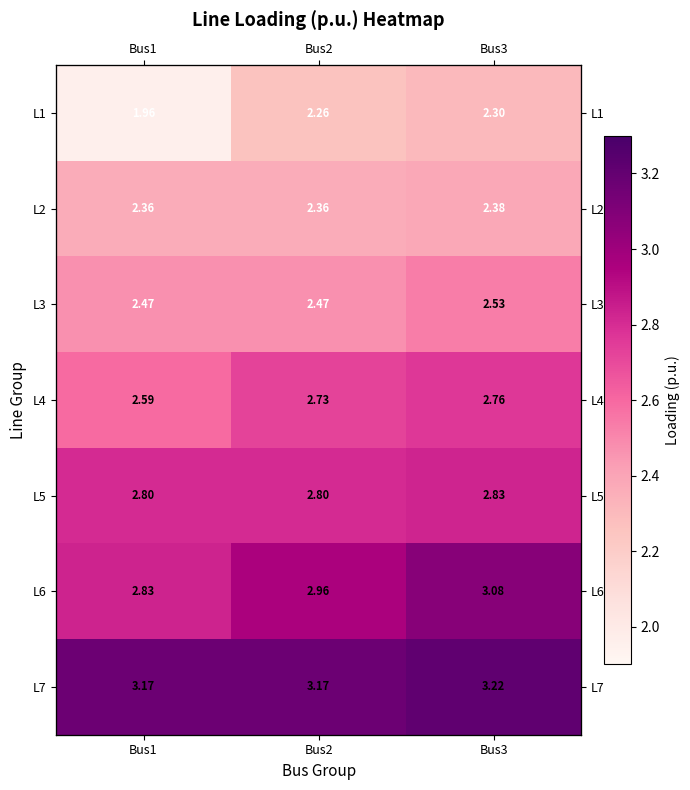

The value of L1 at Bus1 is 2.7. True or false?

False